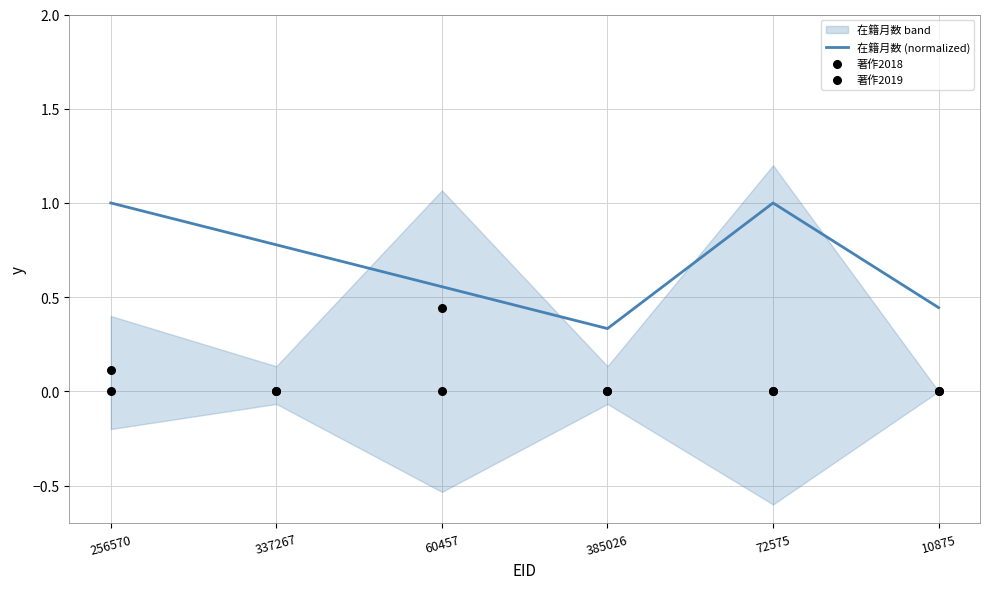

At how many categories does at least one series exceed 0?

6